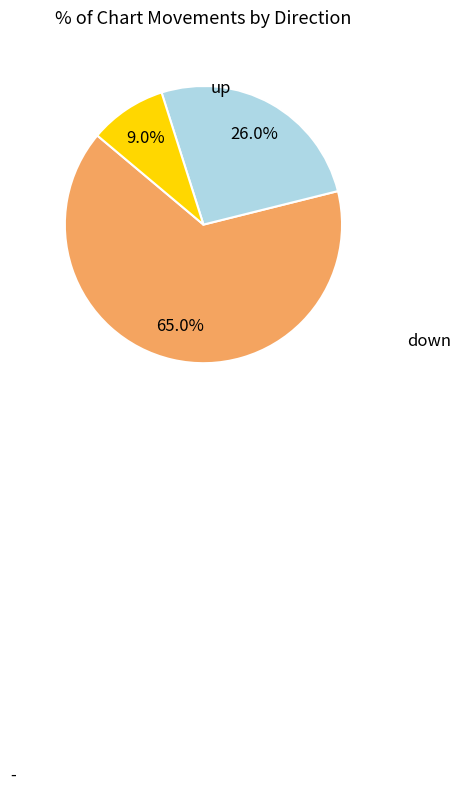

Is there a majority slice in this chart?

Yes